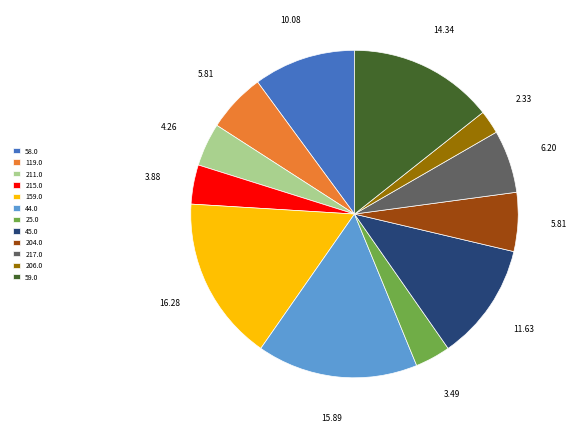

How many segments does this pie chart have?

12